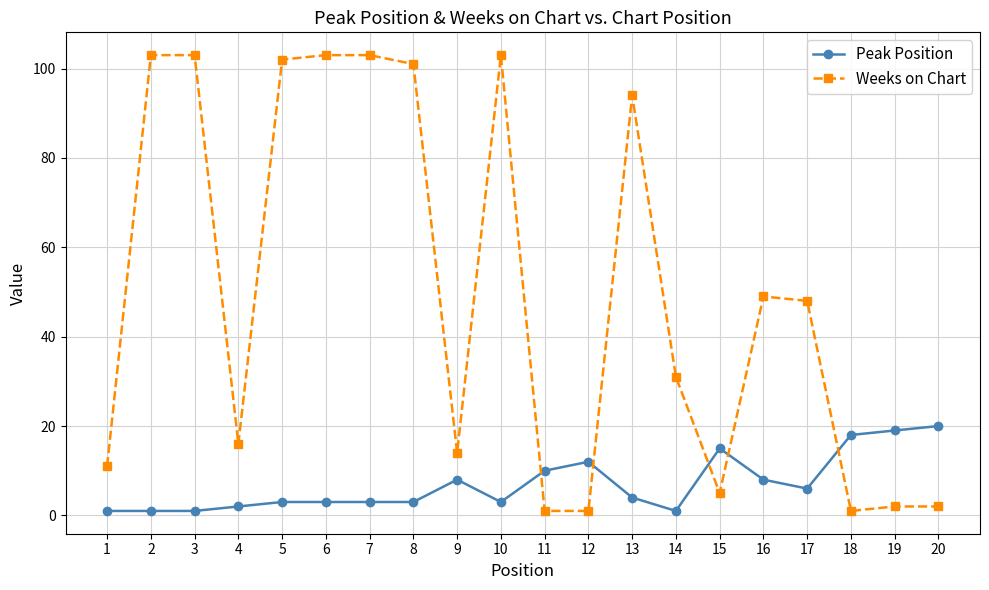

Reading right to left, transcribe all the data shown in this chart.

Peak Position: 20	19	18	6	8	15	1	4	12	10	3	8	3	3	3	3	2	1	1	1
Weeks on Chart: 2	2	1	48	49	5	31	94	1	1	103	14	101	103	103	102	16	103	103	11